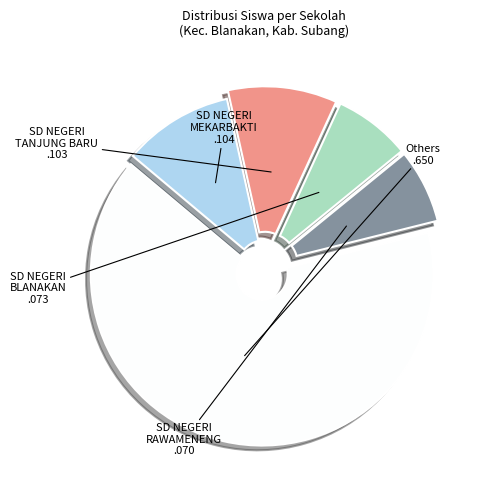

The SD NEGERI TANJUNG BARU slice represents 2% of the pie. True or false?

False